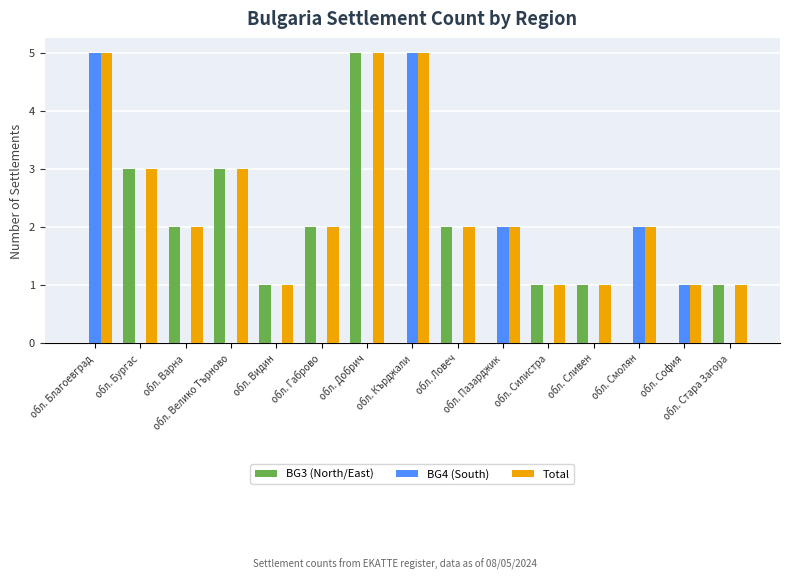

What is the highest value of the BG4 (South) series?

5